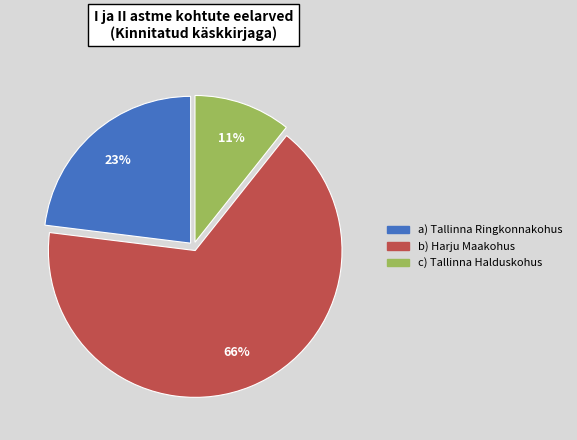

Is there any slice that represents more than half of the pie?

Yes